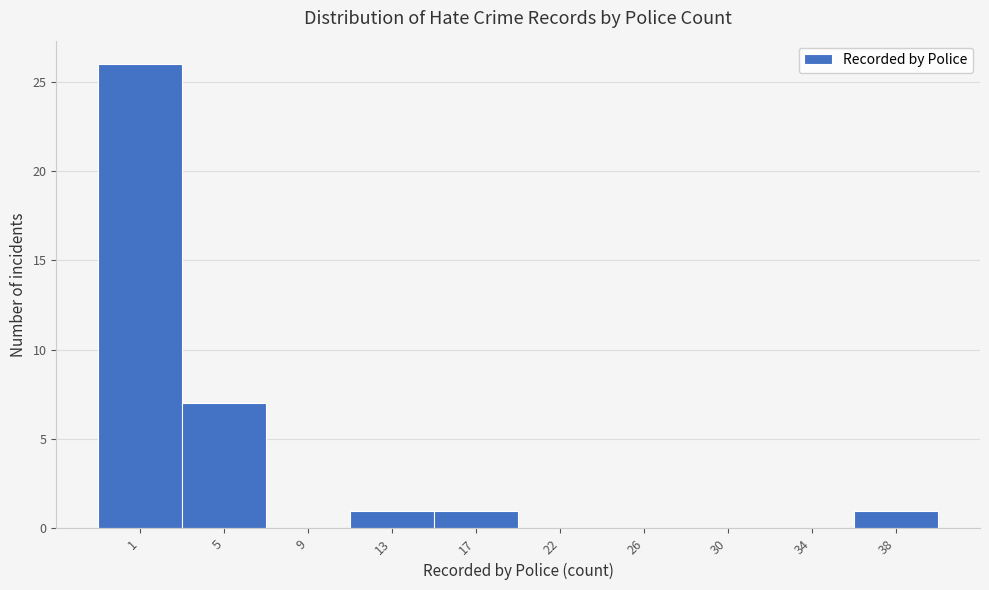

Reading left to right, what are all the values shown in this chart?

1=26	5=7	9=0	13=1	17=1	22=0	26=0	30=0	34=0	38=1